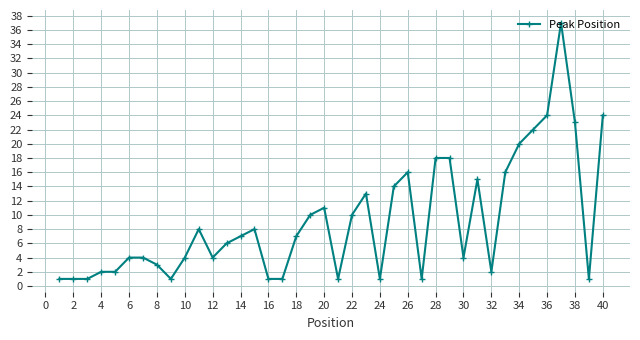

True or false: there are more than 2 points higher than both neighbors.

True